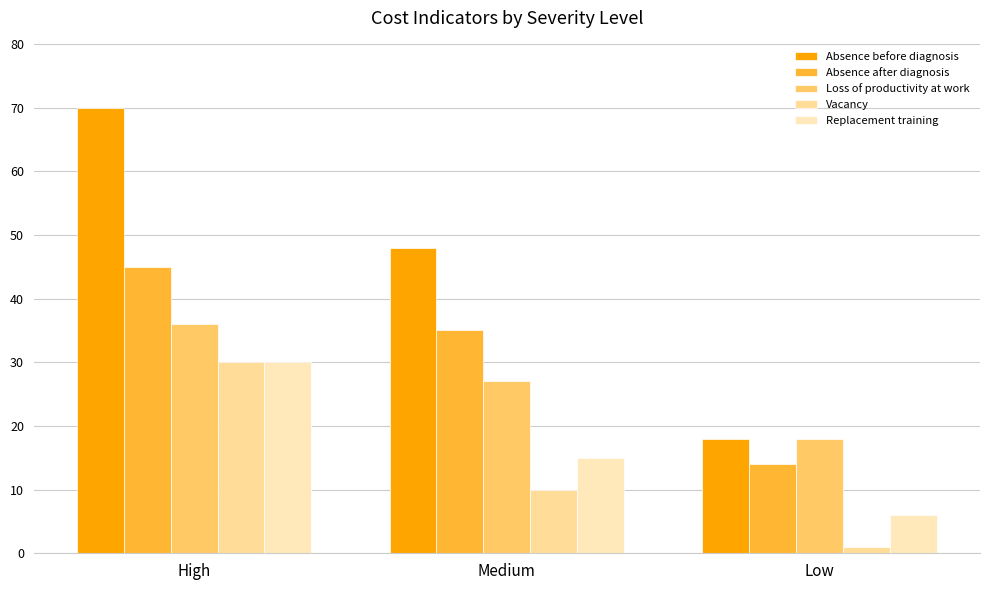

Is it true that Loss of productivity at work equals 18 at Low?

True